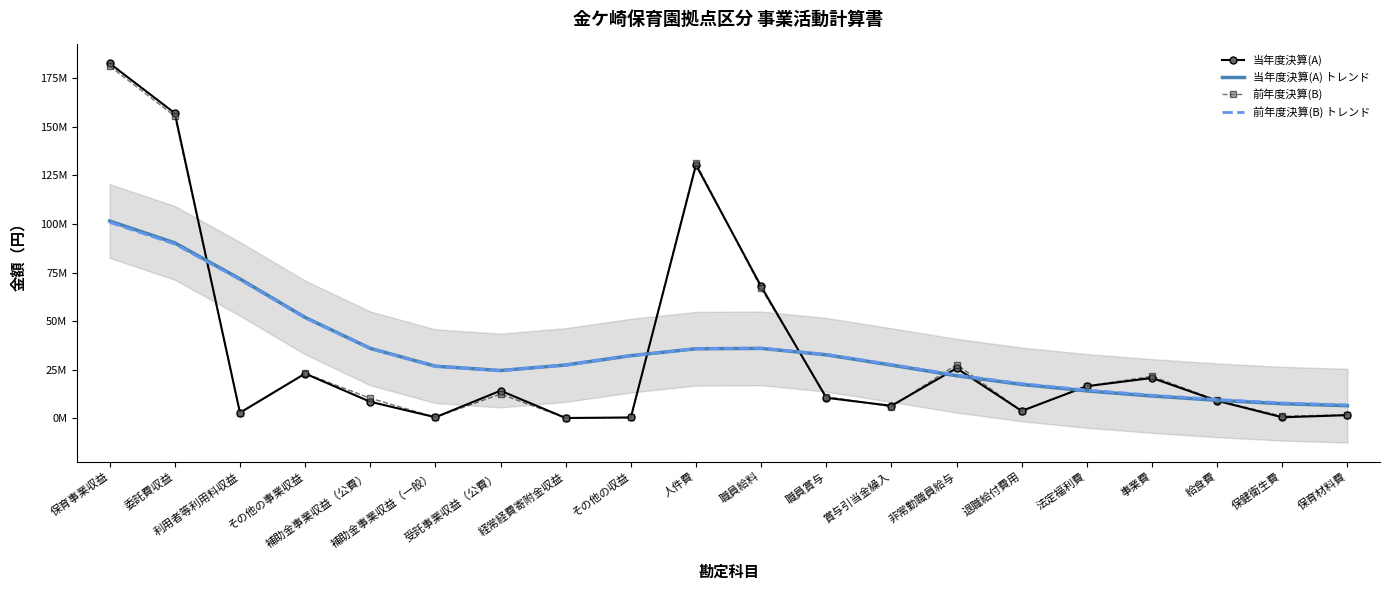

What is the lowest value of the 当年度決算(A) トレンド series?

6382010.3